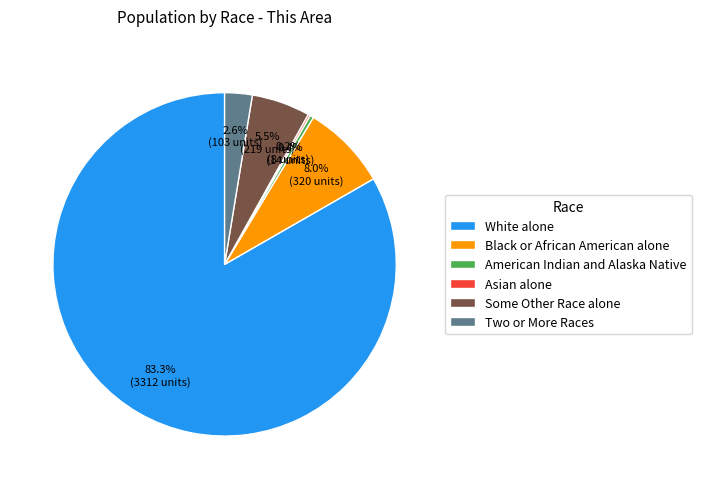

Which has a higher value, Black or African American alone or White alone?

White alone